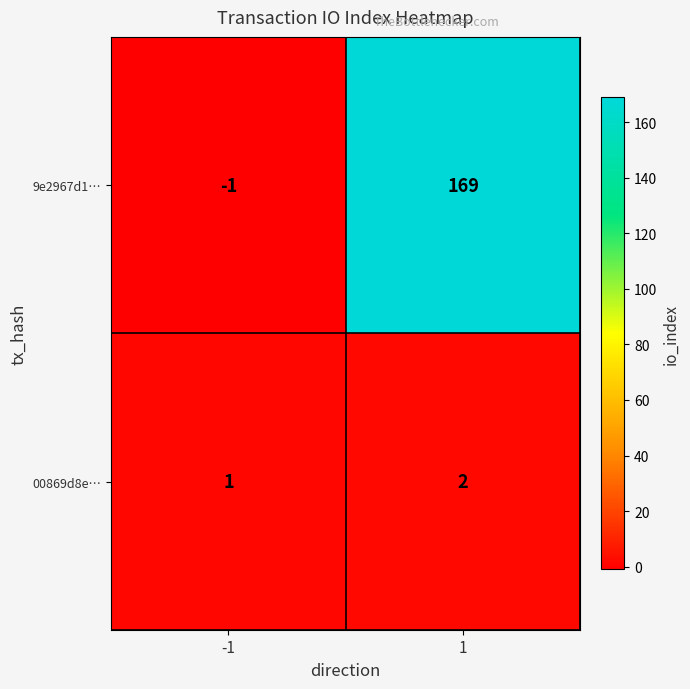

List the series in order of their overall mean, highest first.

9e2967d1…, 00869d8e…